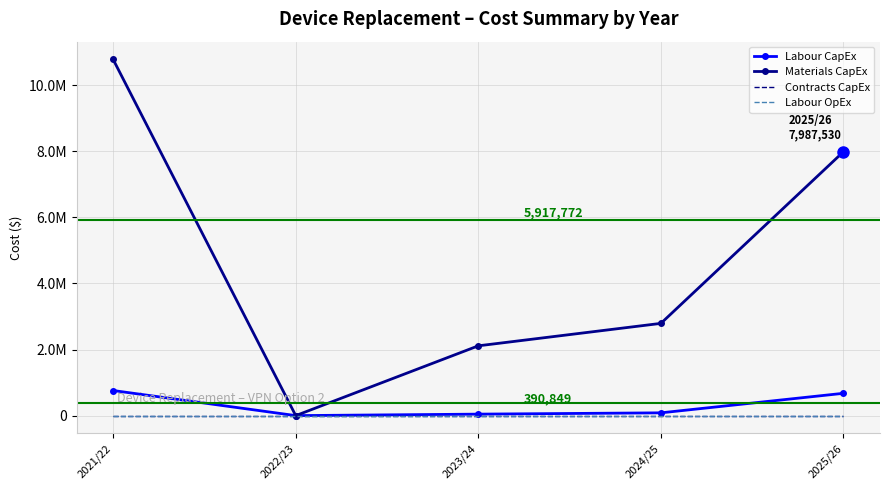

How many lines are shown in the chart?

4